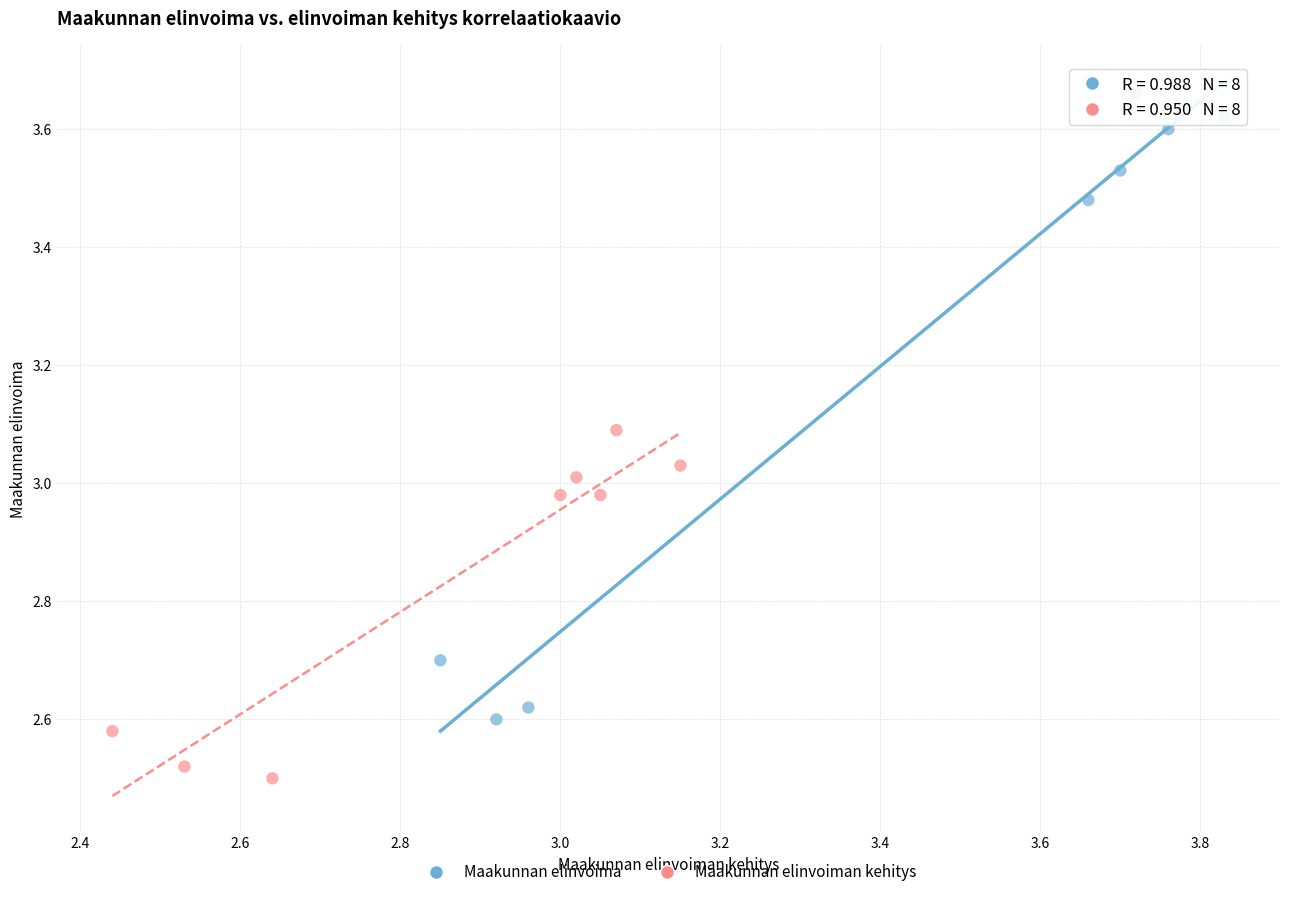

Which series reaches the minimum Y coordinate?

Maakunnan elinvoiman kehitys